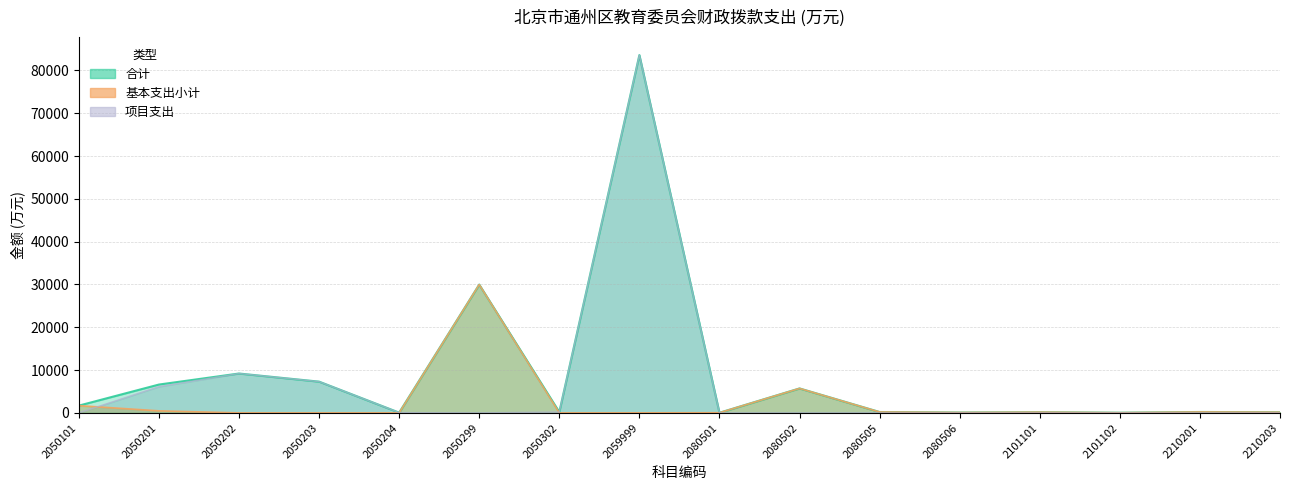

True or false: 合计 has more than 0 points higher than both neighbors.

True